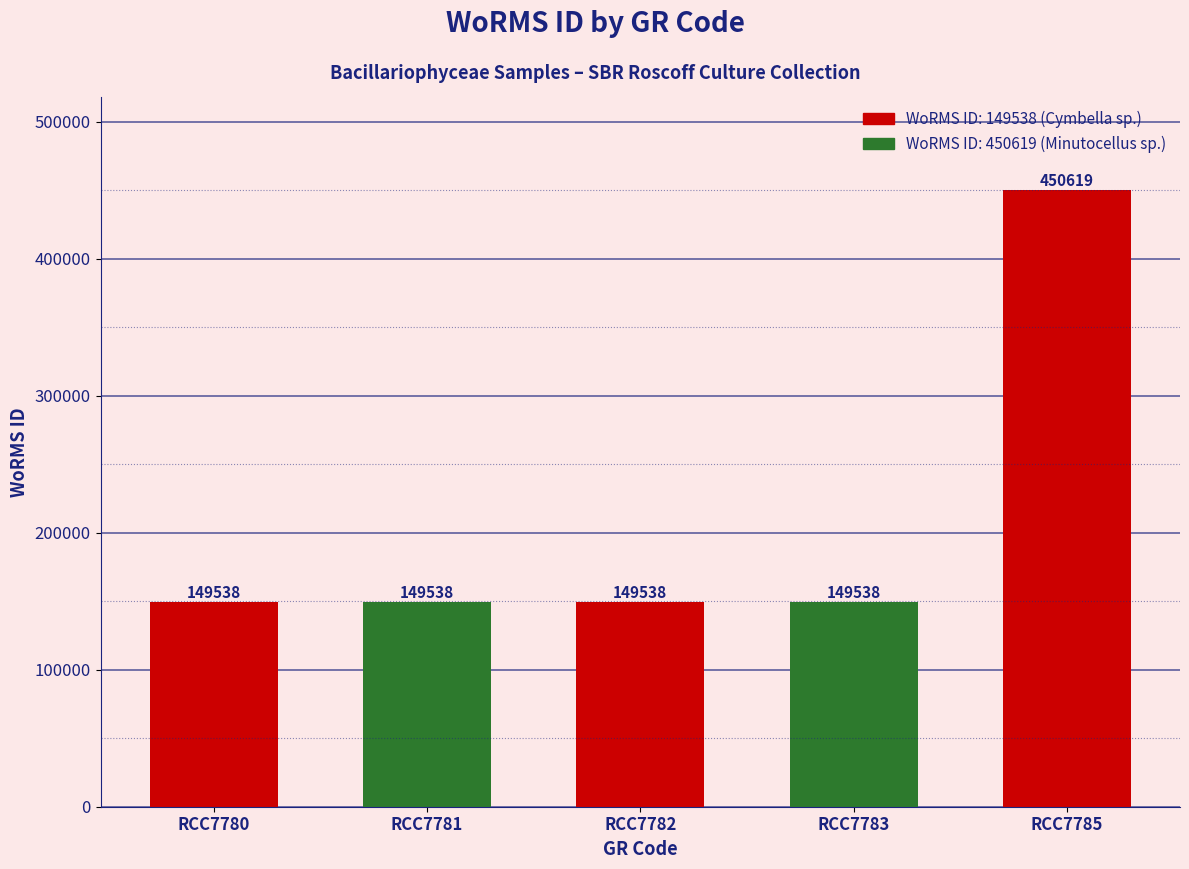

What is the sum of all values?

1048771